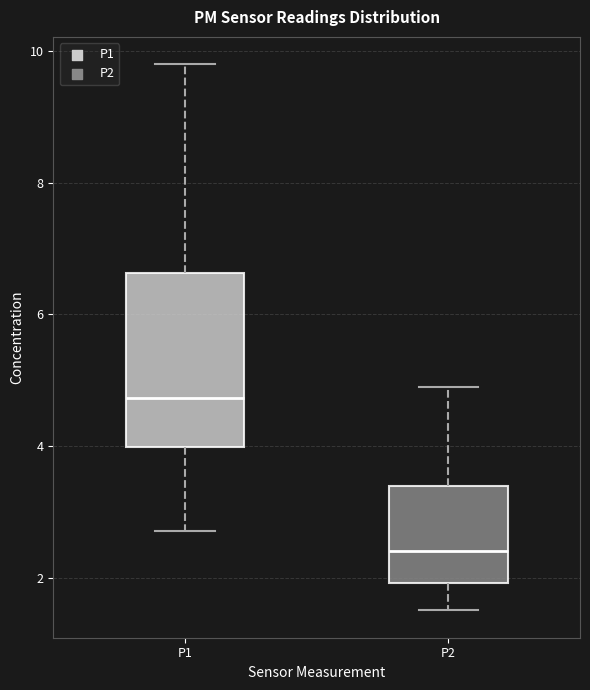

Comparing the boxes themselves (not the whiskers), which one is the tallest?

P1